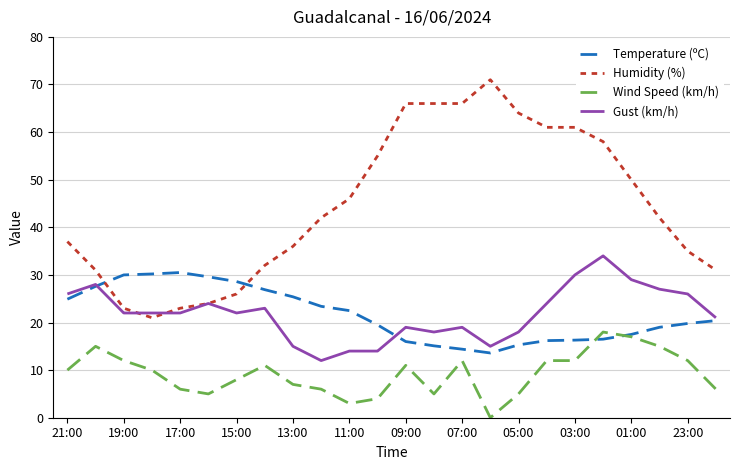

List the series in order of their peak value, lowest first.

Wind Speed (km/h), Temperature (ºC), Gust (km/h), Humidity (%)